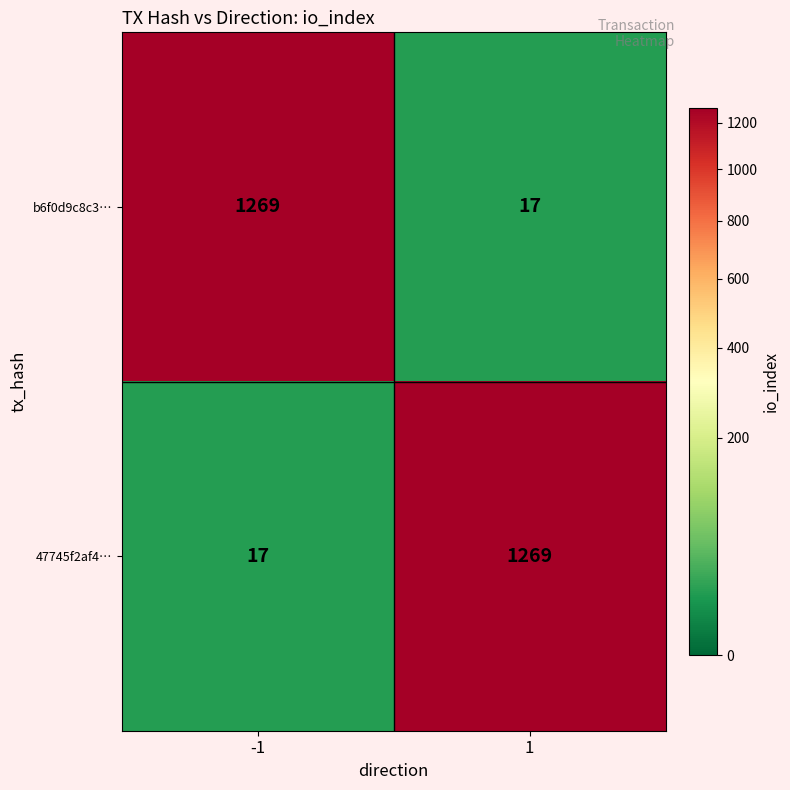

What value does the 47745f2af4… series have at 1?

1269